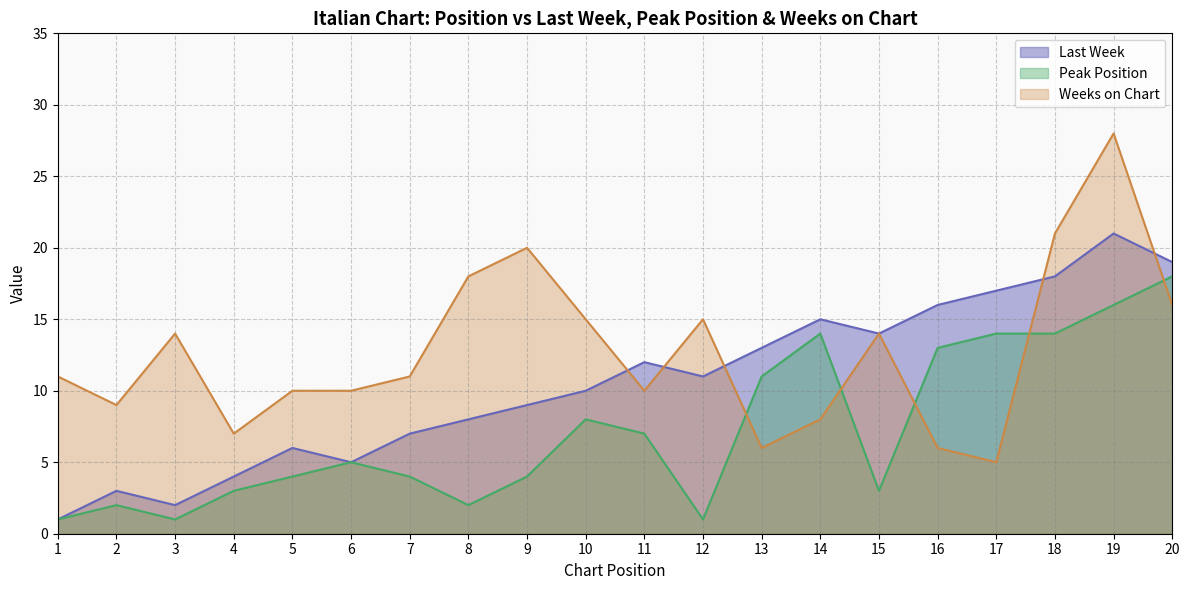

What is the difference between the highest and lowest values at 4?

4